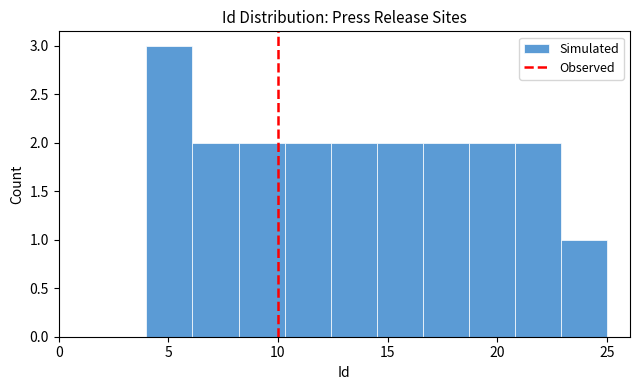

How tall is the bar that spans 12.4 to 14.5 on the x-axis? Neither the bar edges nor the heights are printed on the chart, so give them approximately, as read against the axes.

2